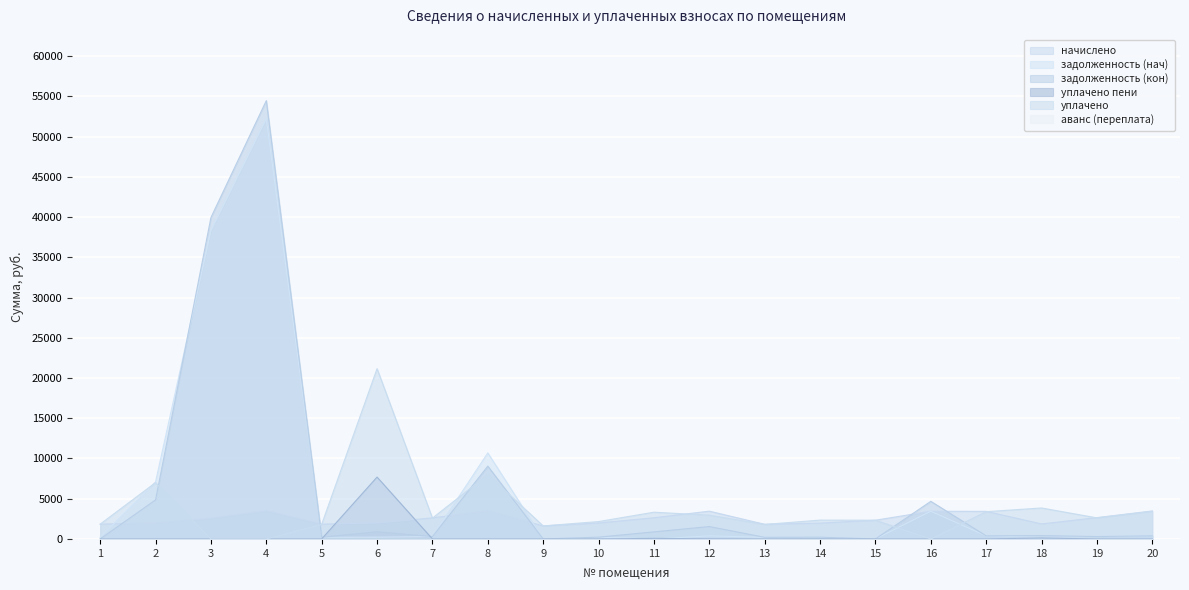

What is the maximum value shown in the chart?

54484.1